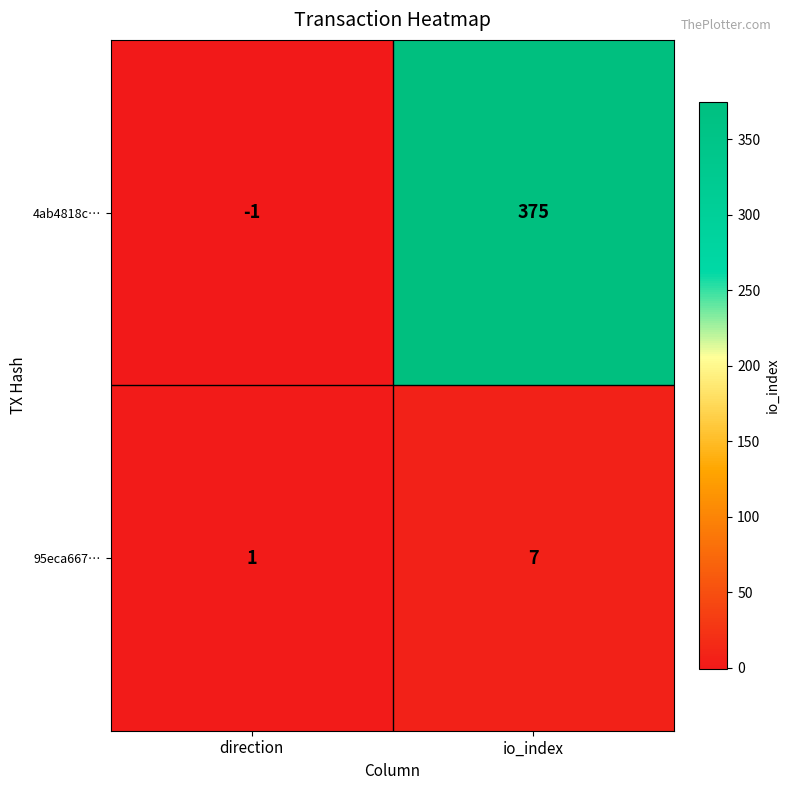

What is the difference between the maximum and minimum values in the 95eca667… series?

6